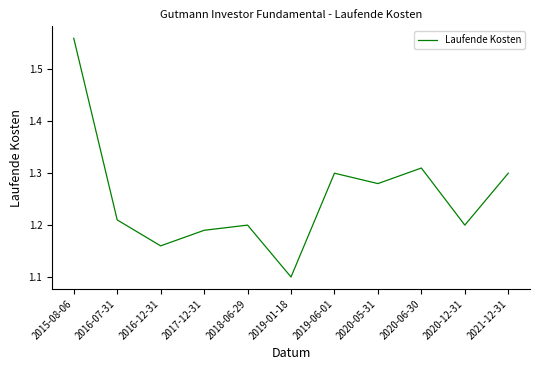

What position from the left is 2017-12-31?

4